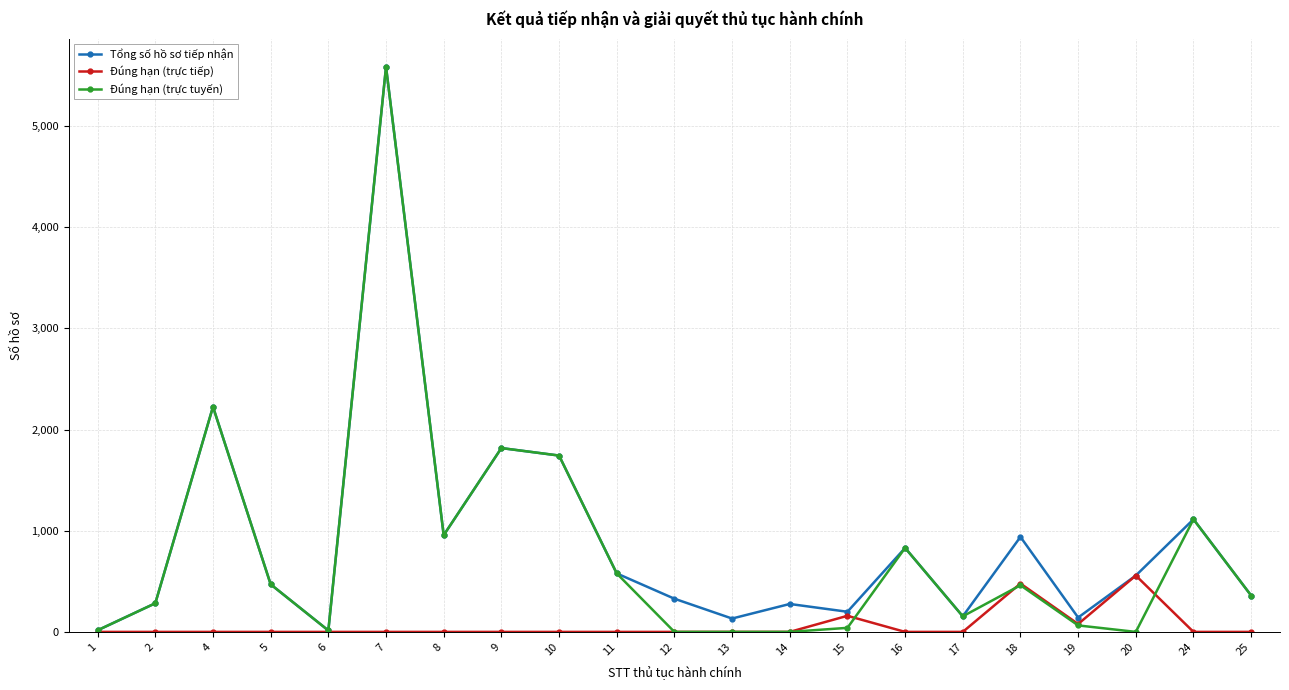

Which series has the widest spread of values?

Đúng hạn (trực tuyến)